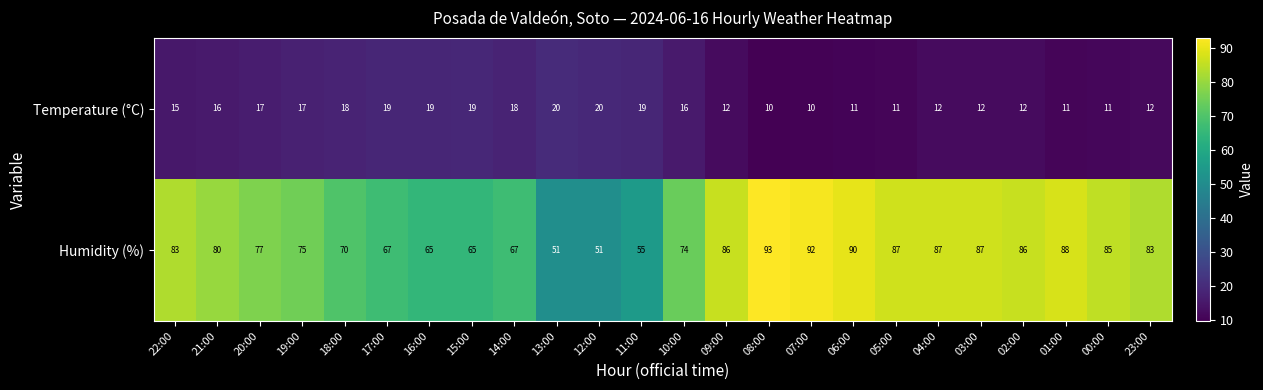

What is the minimum value shown in the chart?

10